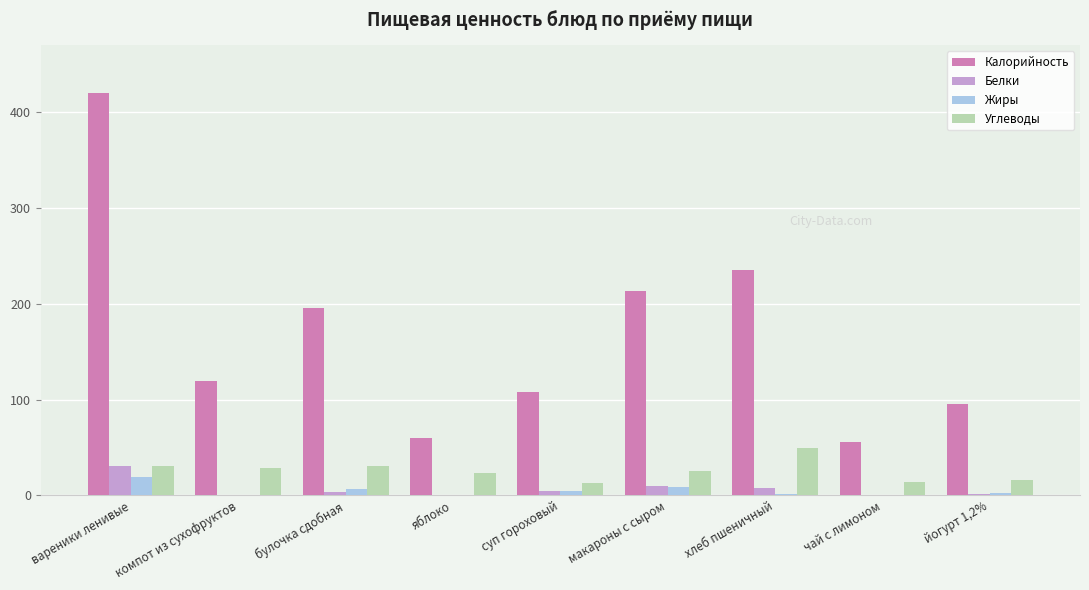

Where does the Углеводы series first go above 25?

вареники ленивые